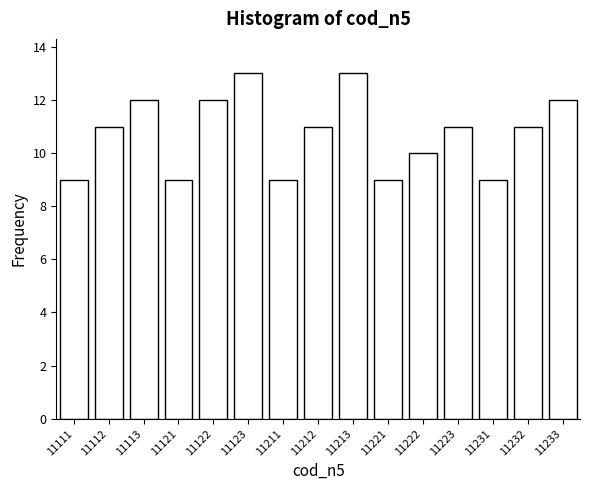

Reading left to right, what are all the values shown in this chart?

9	11	12	9	12	13	9	11	13	9	10	11	9	11	12